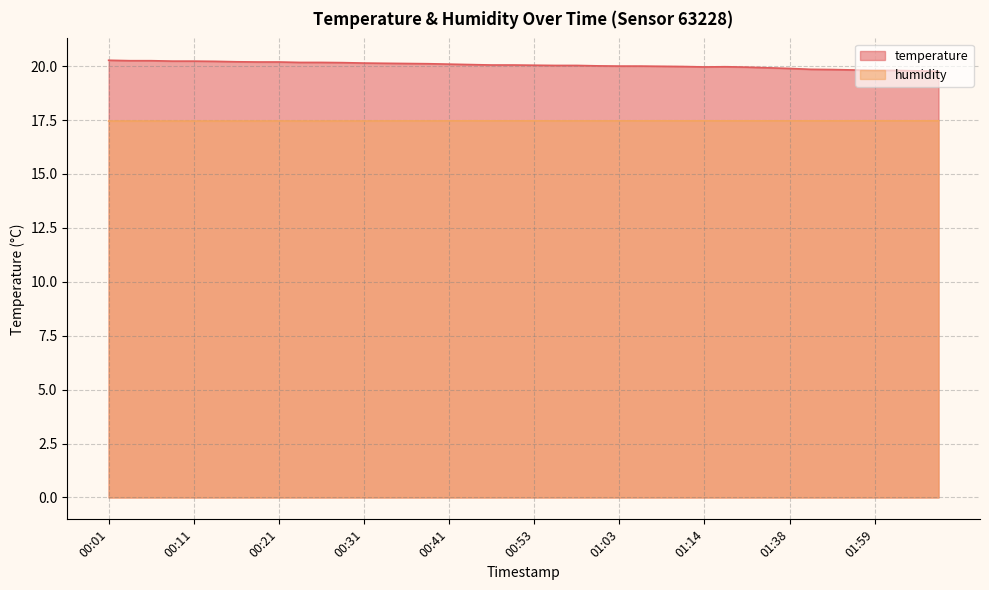

Between 00:26 and 01:27, which is larger?

00:26